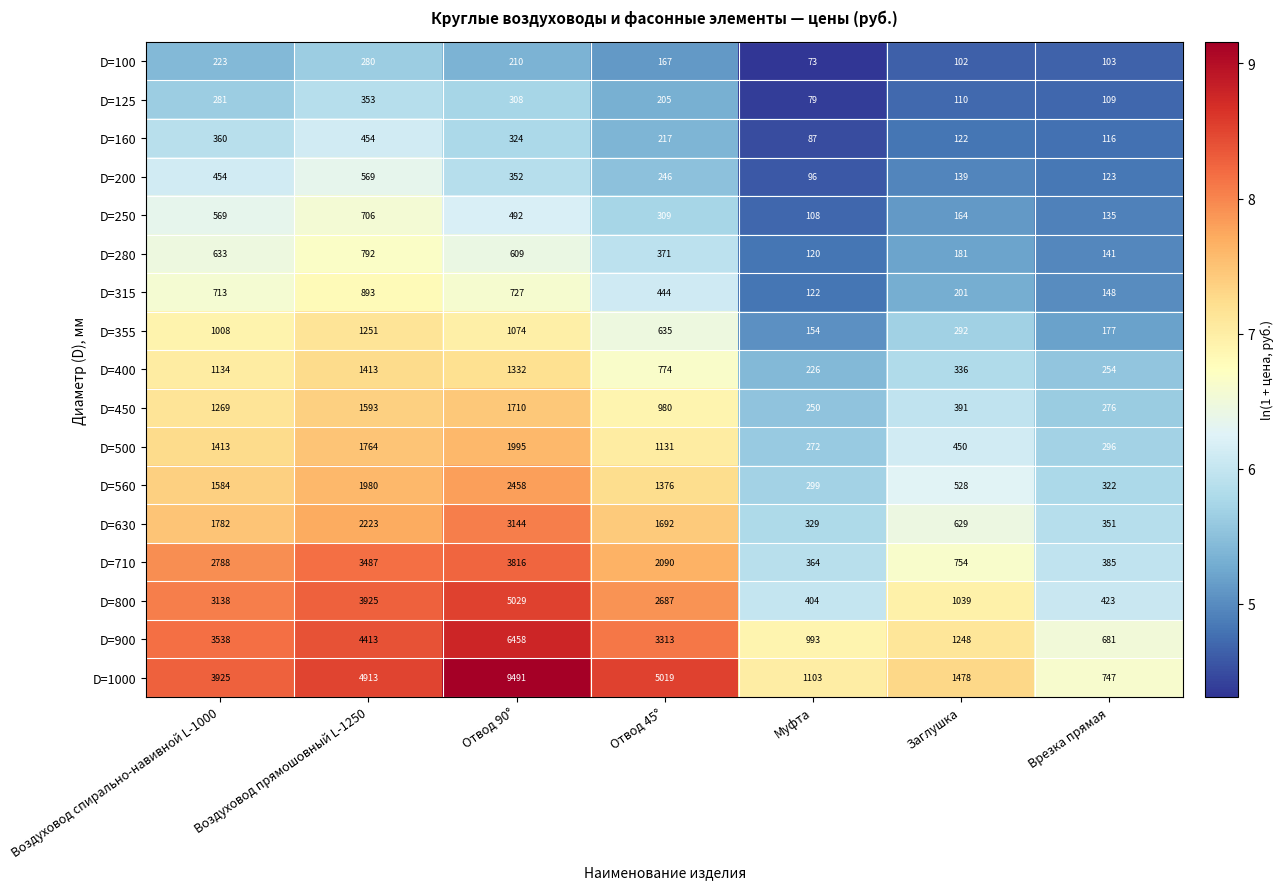

Which label corresponds to the smallest value in the chart?

Муфта